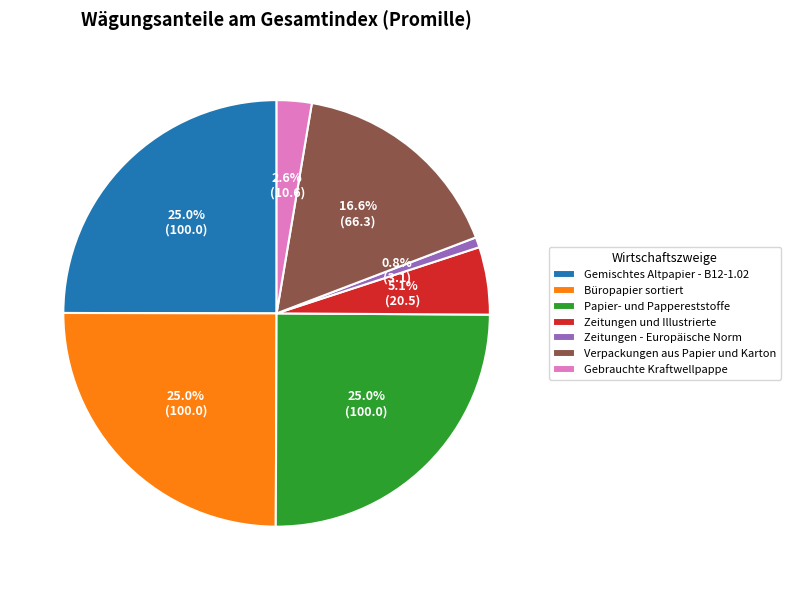

Which category has the smallest portion of the pie?

Zeitungen - Europäische Norm